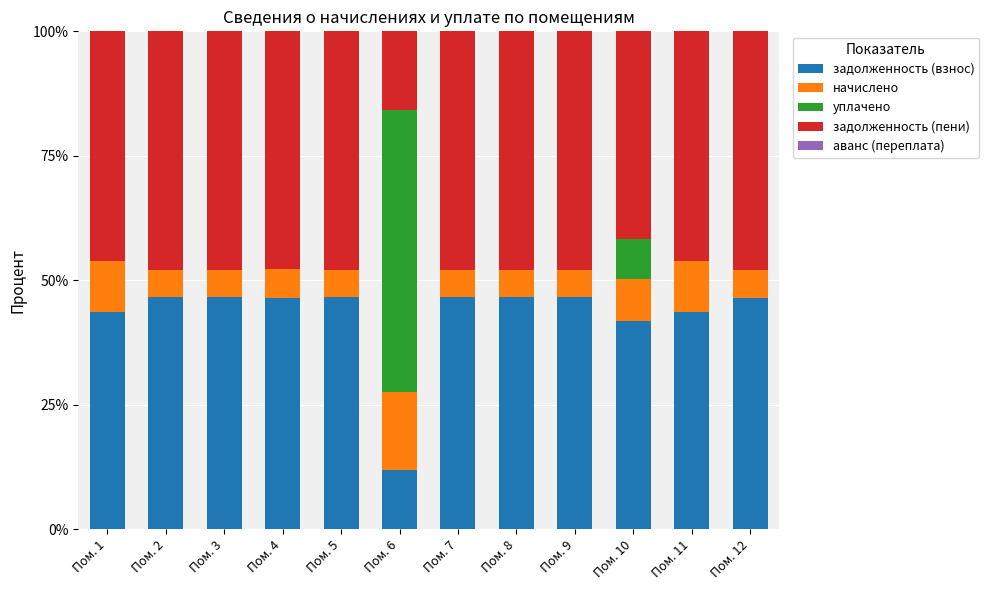

What is the sum of all задолженность (взнос) values?

513.1